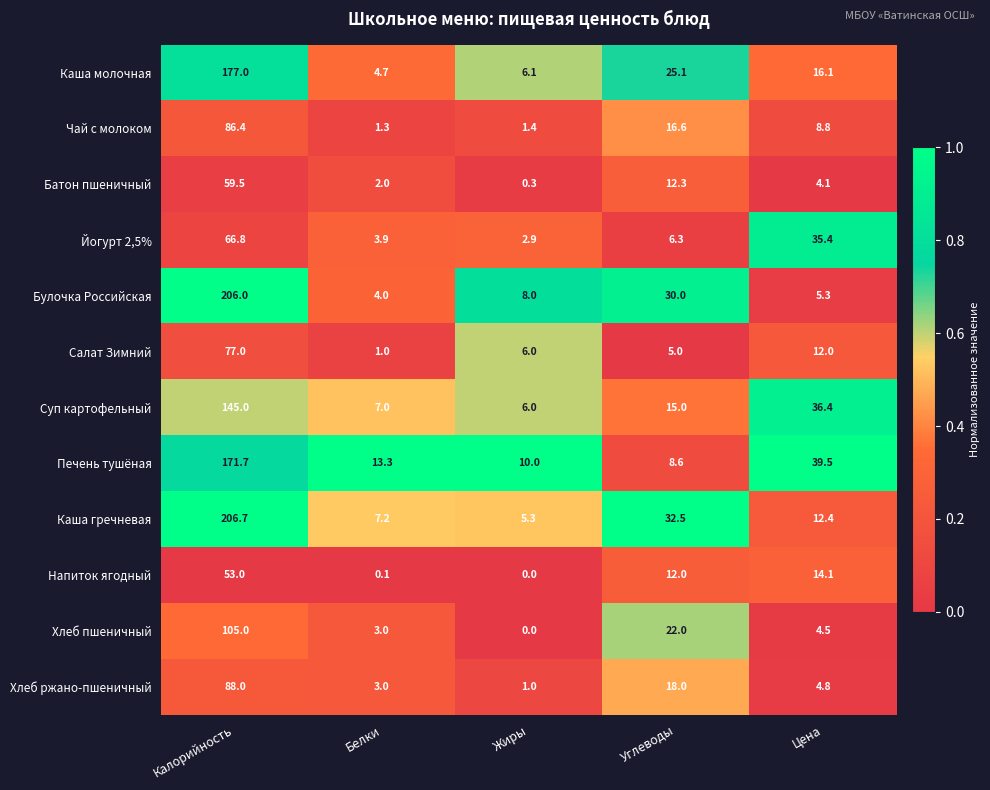

At Калорийность, list the series in order from largest to smallest.

Каша гречневая, Булочка Российская, Каша молочная, Печень тушёная, Суп картофельный, Хлеб пшеничный, Хлеб ржано-пшеничный, Чай с молоком, Салат Зимний, Йогурт 2,5%, Батон пшеничный, Напиток ягодный